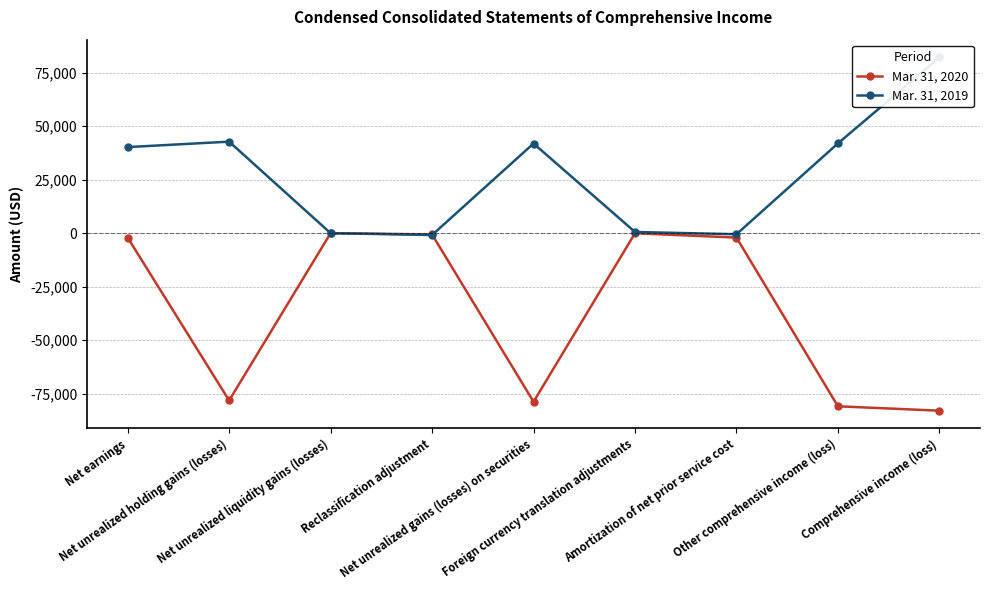

Which series changed the most between Net unrealized liquidity gains (losses) and Reclassification adjustment?

Mar. 31, 2019